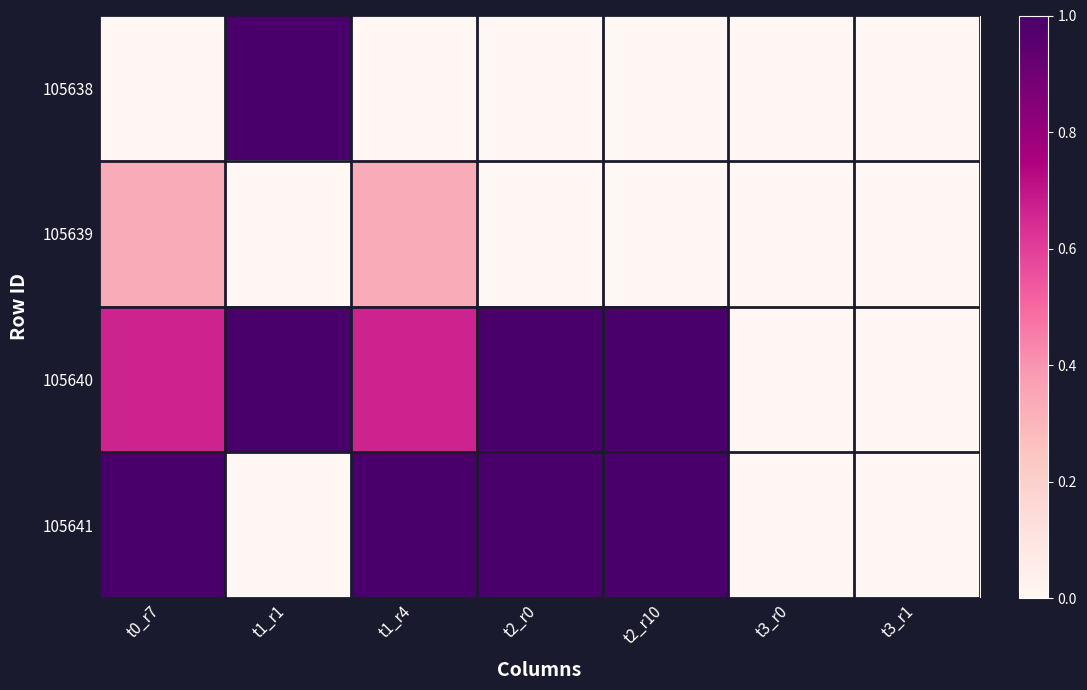

At how many categories does at least one series exceed 0?

5